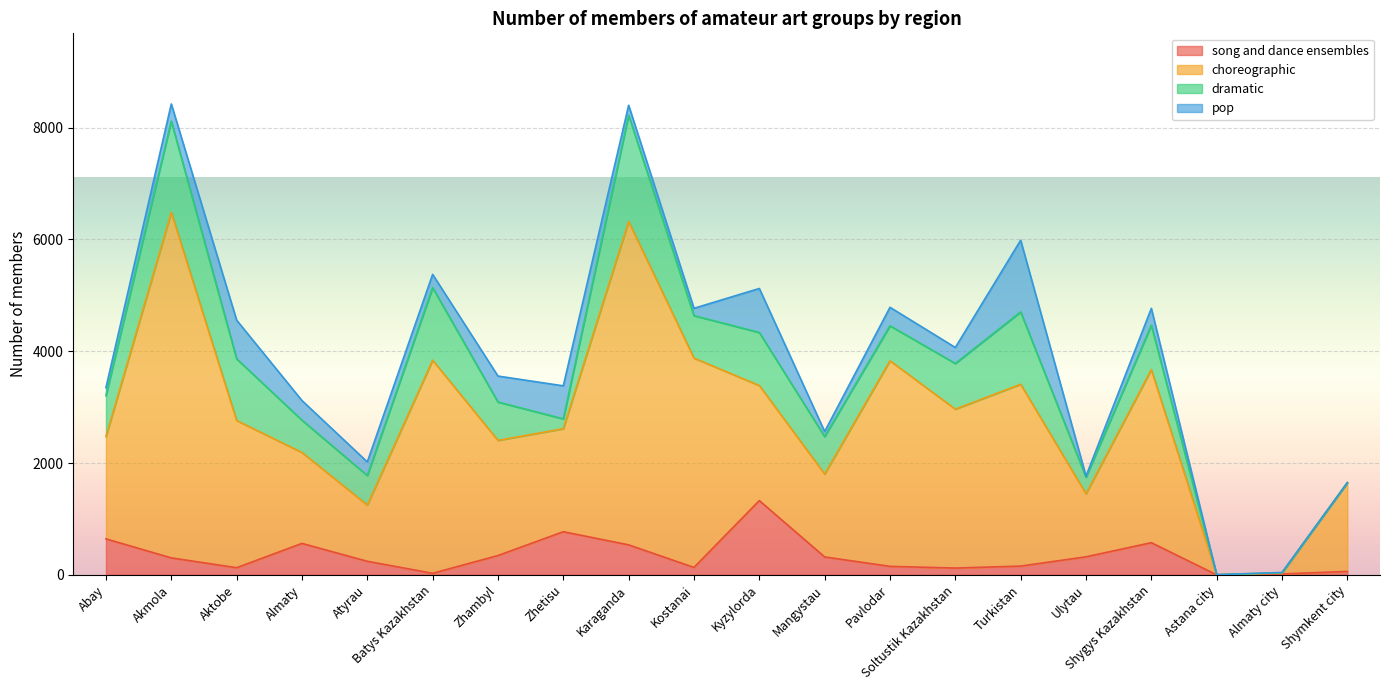

What is the maximum value for song and dance ensembles?

1328